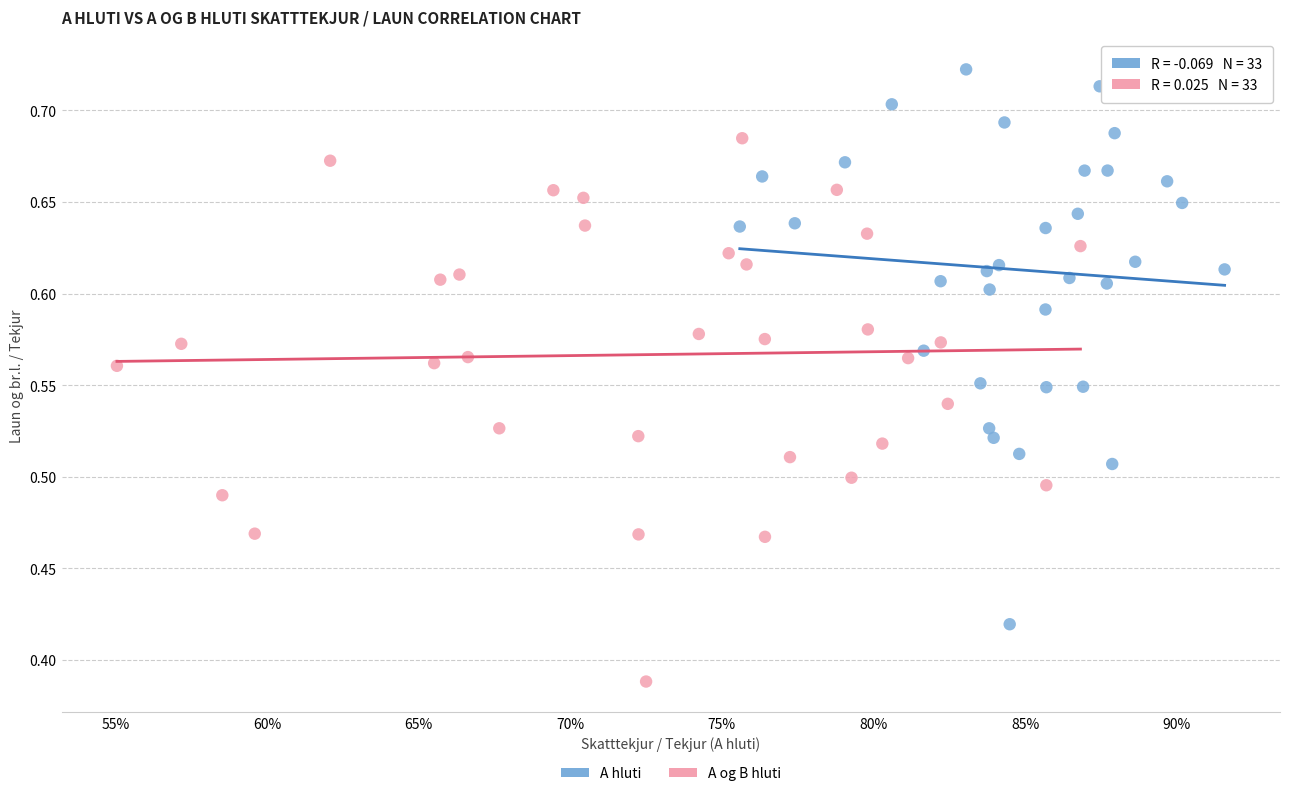

Which series contains the lowest Y value?

A og B hluti